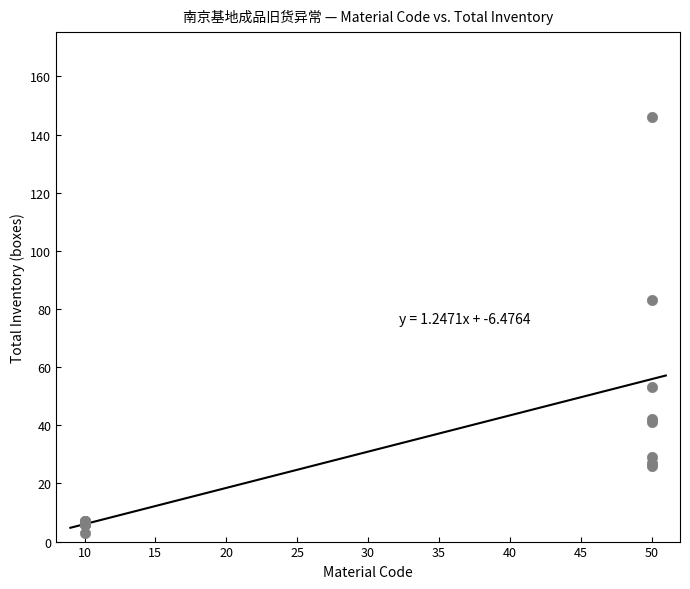

What Y value in the scatter plot is closest to 74?

83